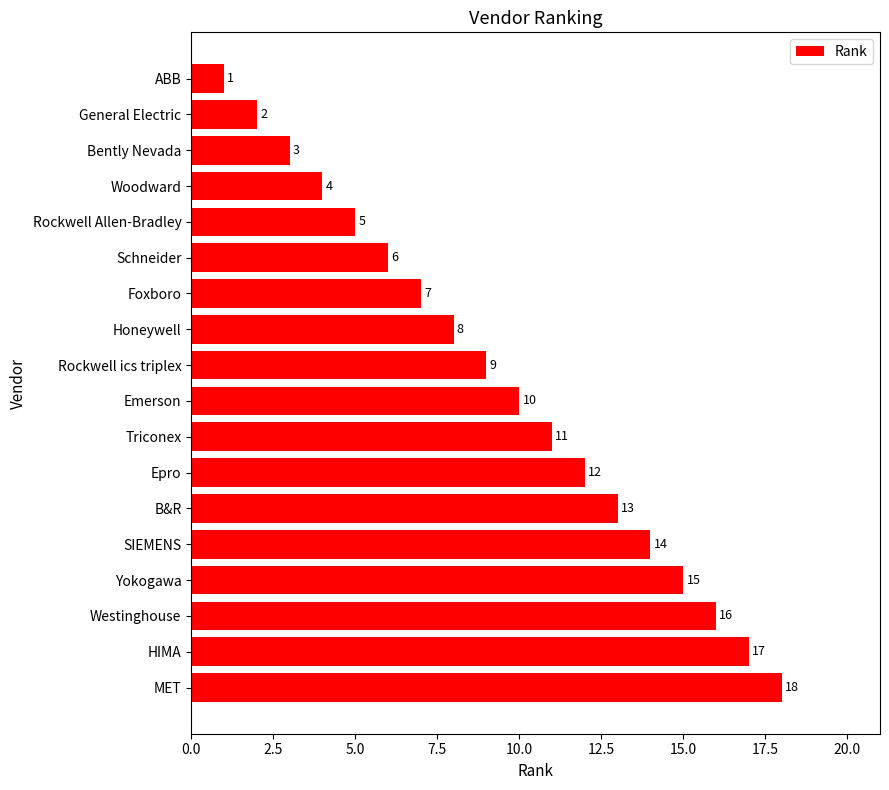

Where is the data nearest to the value 9?

Rockwell ics triplex